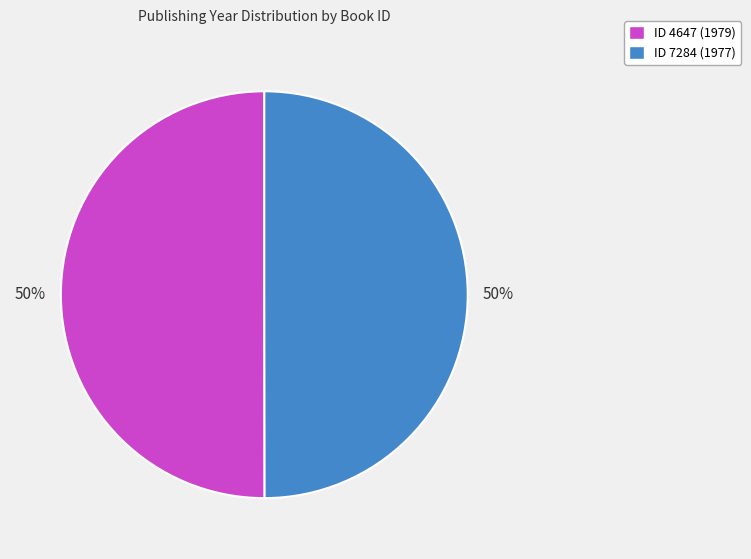

How many segments does this pie chart have?

2